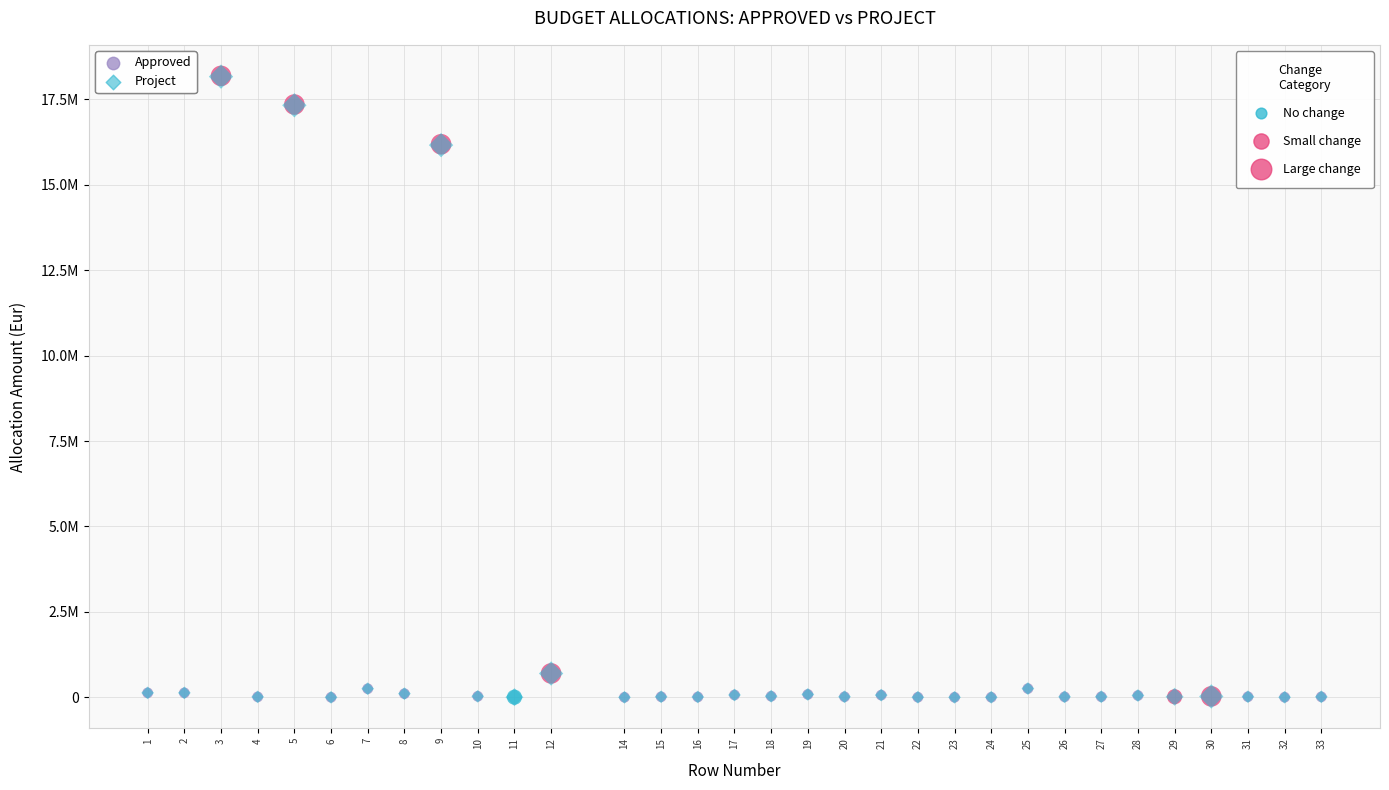

Which series has the largest Y range (max minus min)?

Approved